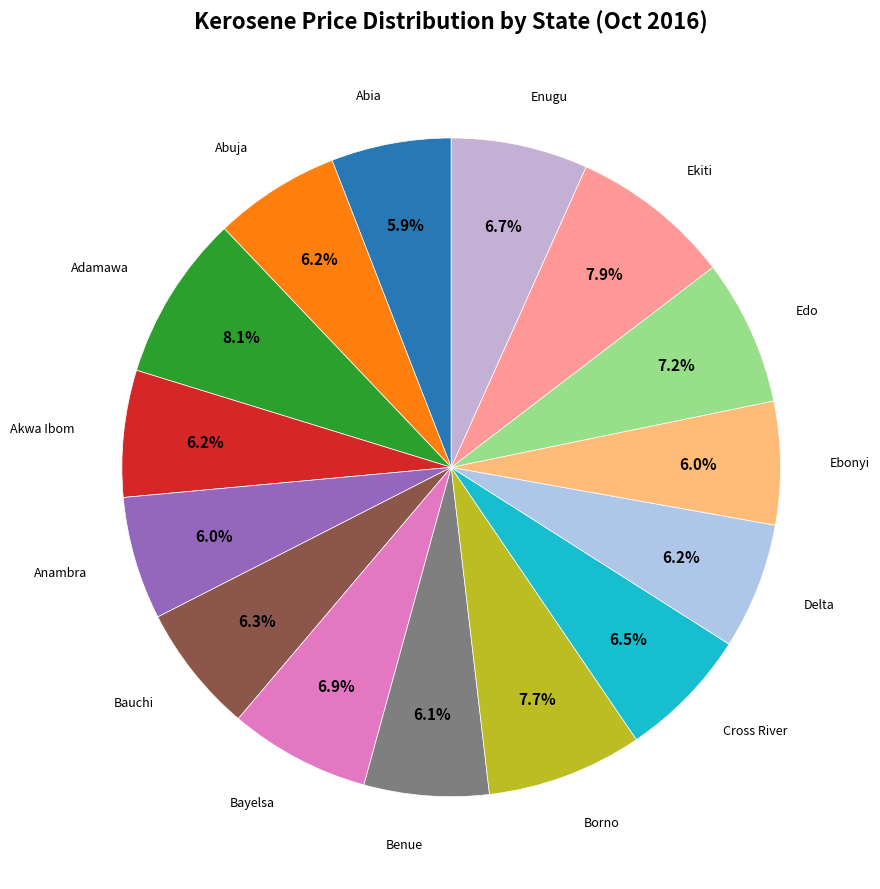

What percentage is NOT represented by Enugu?

93.3%